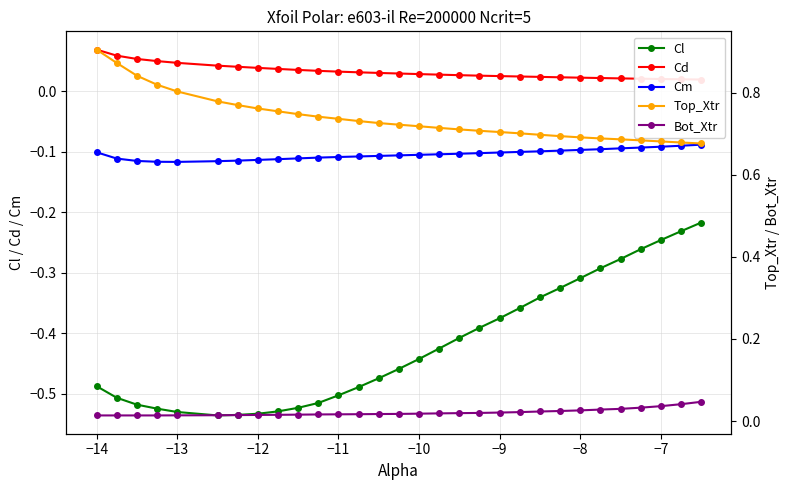

True or false: Cl and Cm intersect in this chart.

False